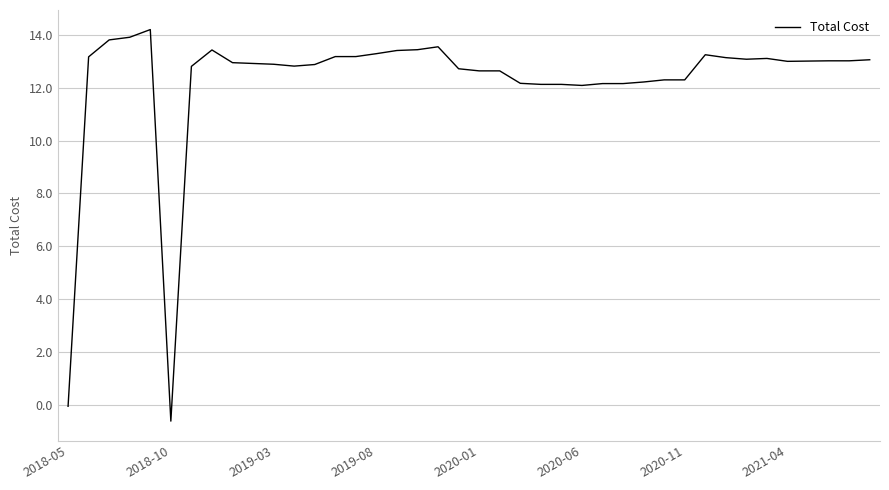

What is the greatest value displayed?

14.2